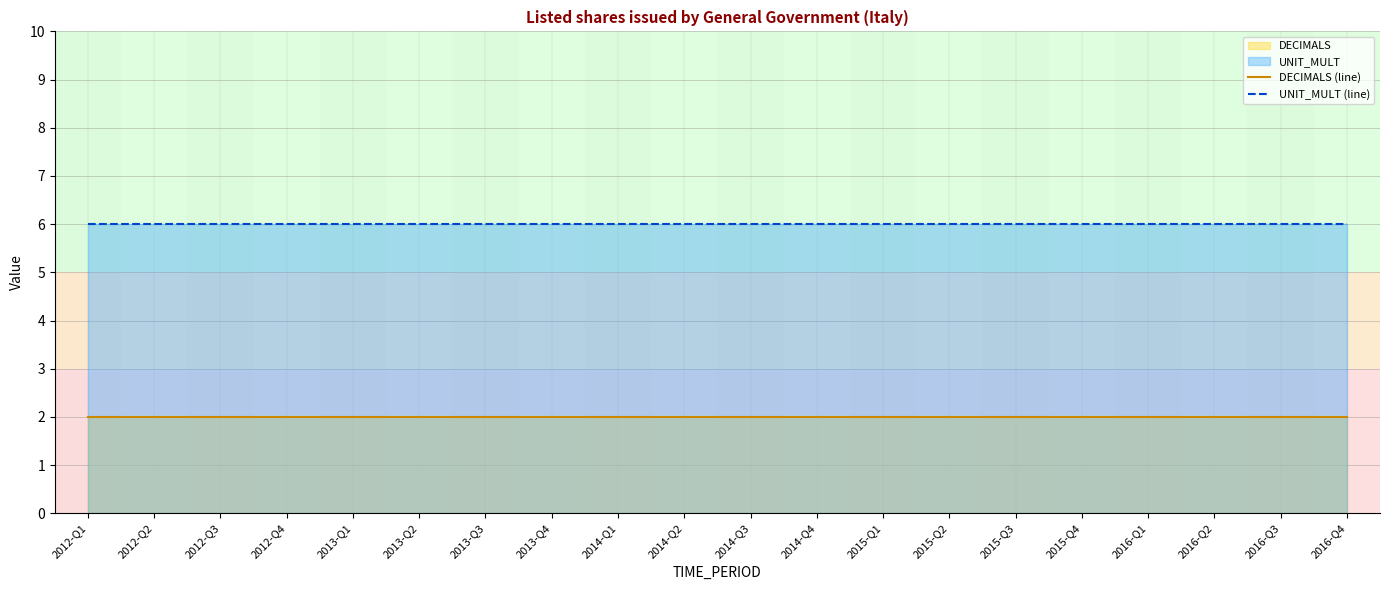

Reading left to right, what are all the values shown in this chart?

DECIMALS (line): 2	2	2	2	2	2	2	2	2	2	2	2	2	2	2	2	2	2	2	2
UNIT_MULT (line): 6	6	6	6	6	6	6	6	6	6	6	6	6	6	6	6	6	6	6	6